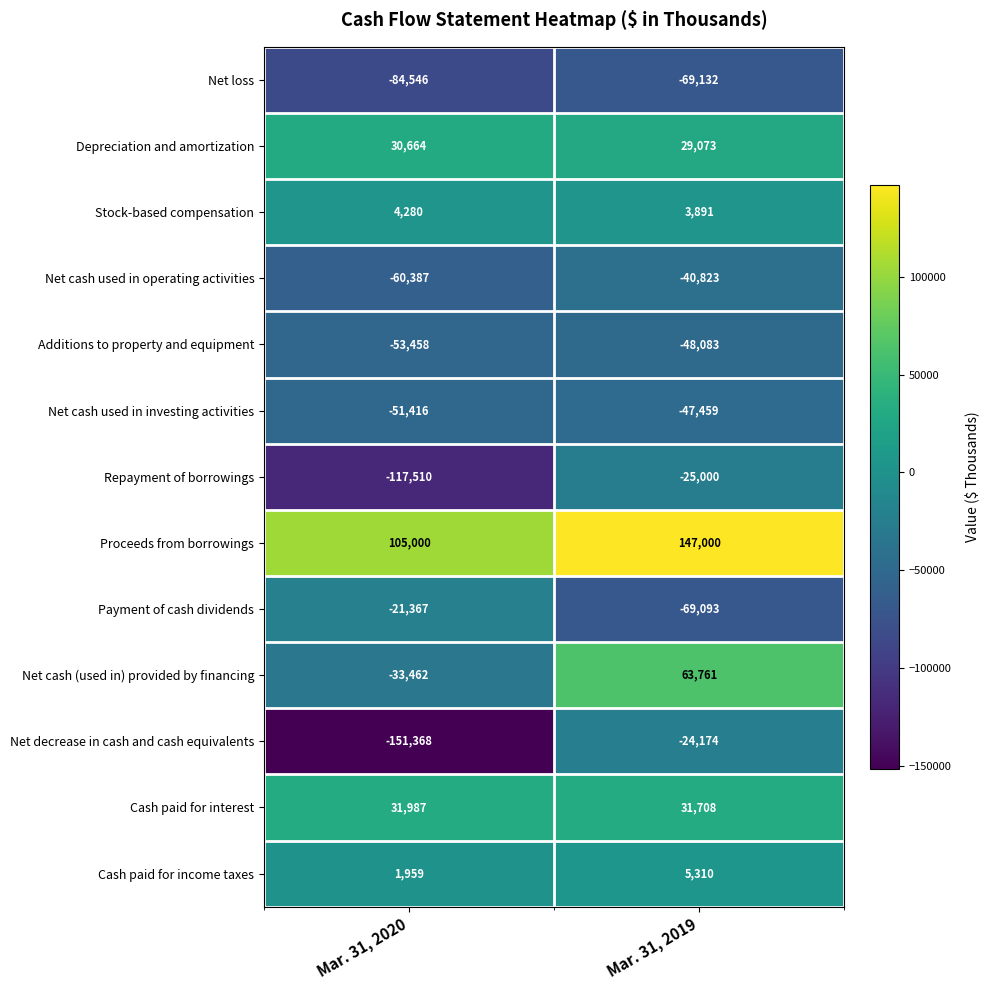

What is the spread (max minus min) of values at Mar. 31, 2020?

256368